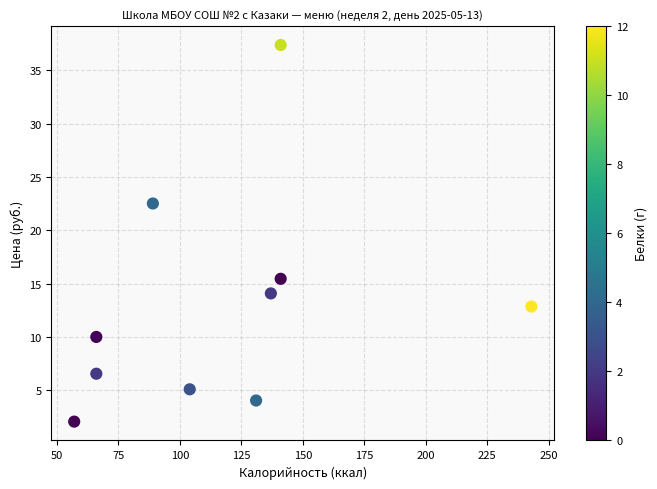

What is the range of X values (max minus min)?

186.0